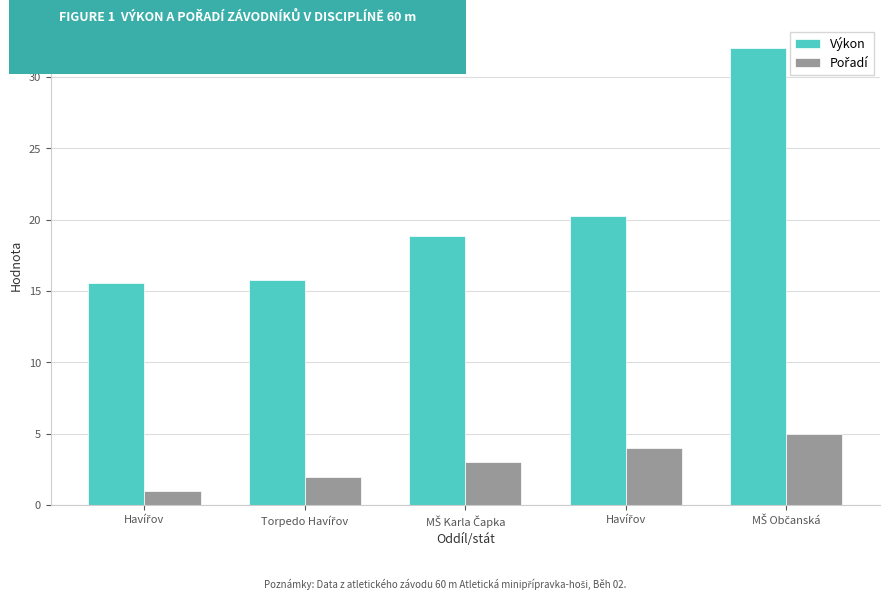

What is the maximum value shown in the chart?

32.0